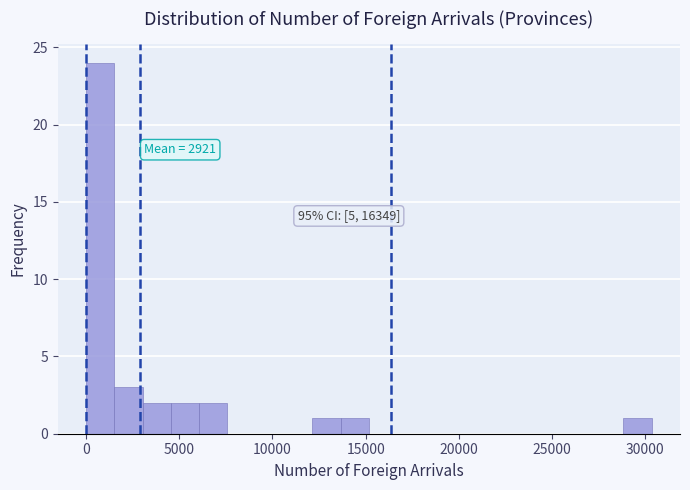

Read against the x-axis, roughly where is the centre of the tallest bar?

1000